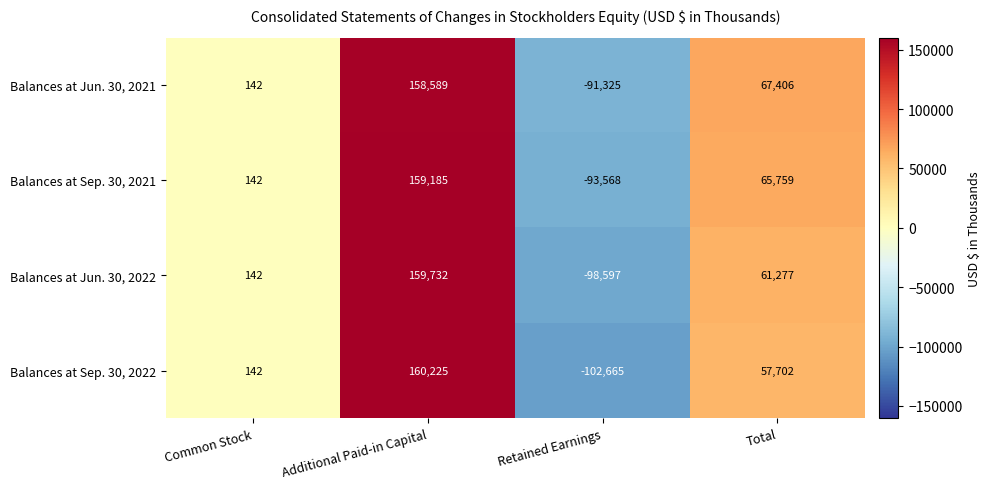

Which category has the lowest value in the Balances at Jun. 30, 2021 series?

Retained Earnings